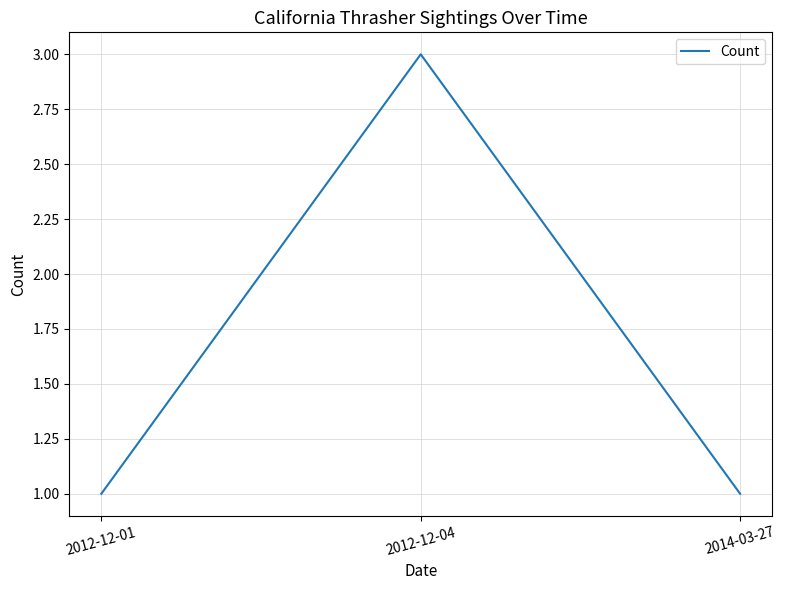

Count the values in the range 1 to 3.

3